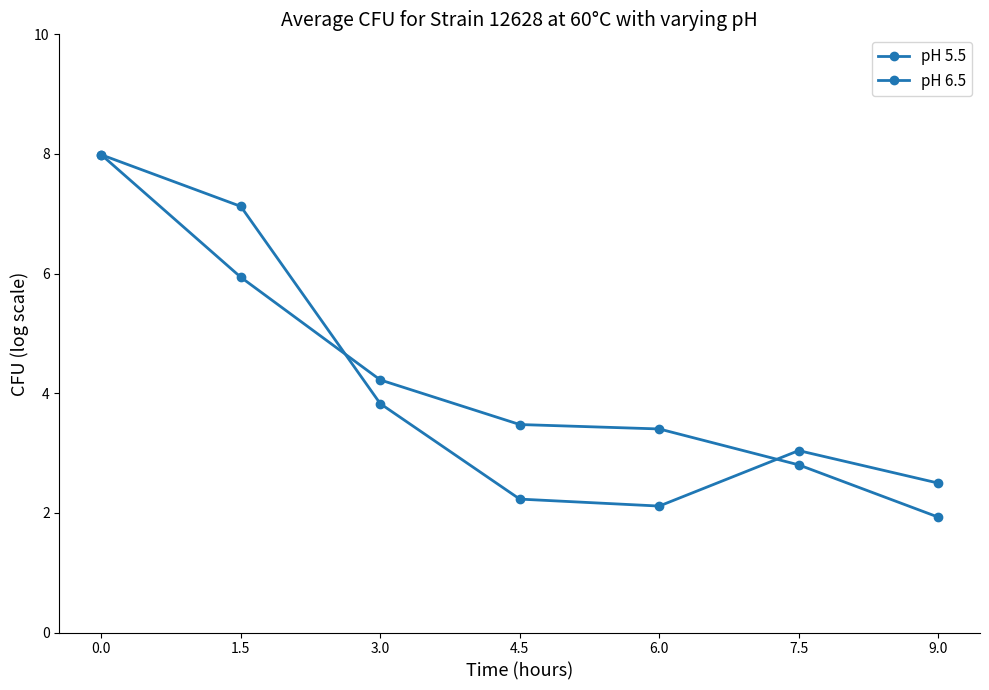

What is the difference between the second highest and second lowest values in the pH 6.5 series?

3.1